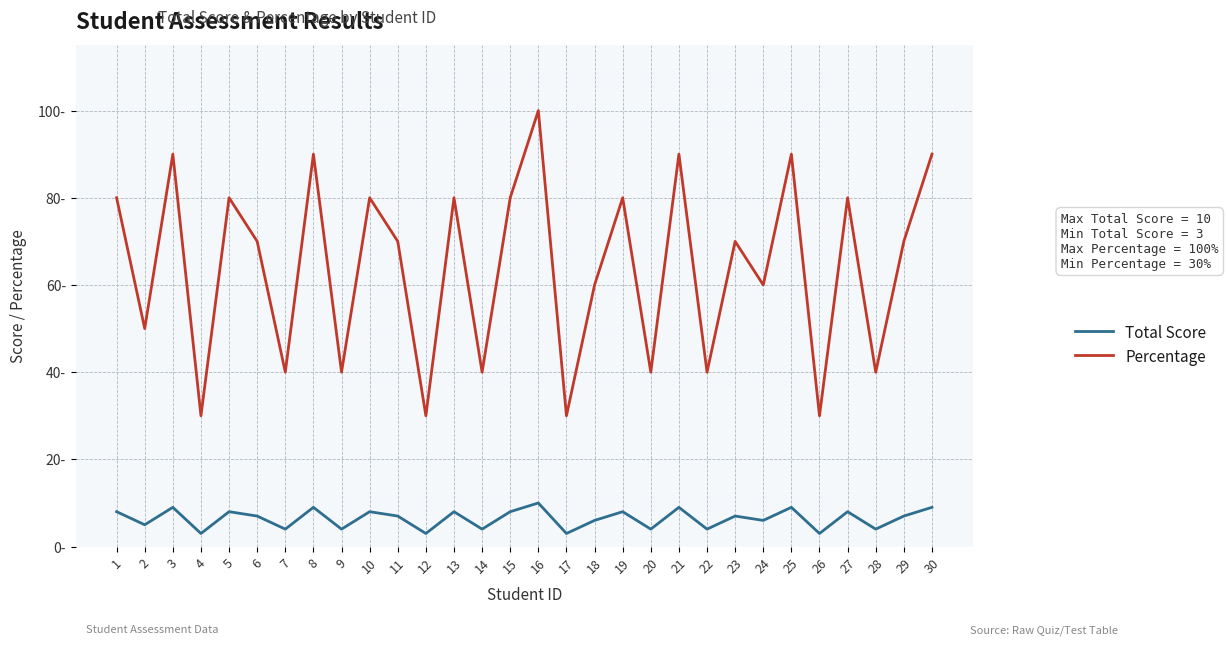

True or false: Total Score and Percentage intersect in this chart.

False